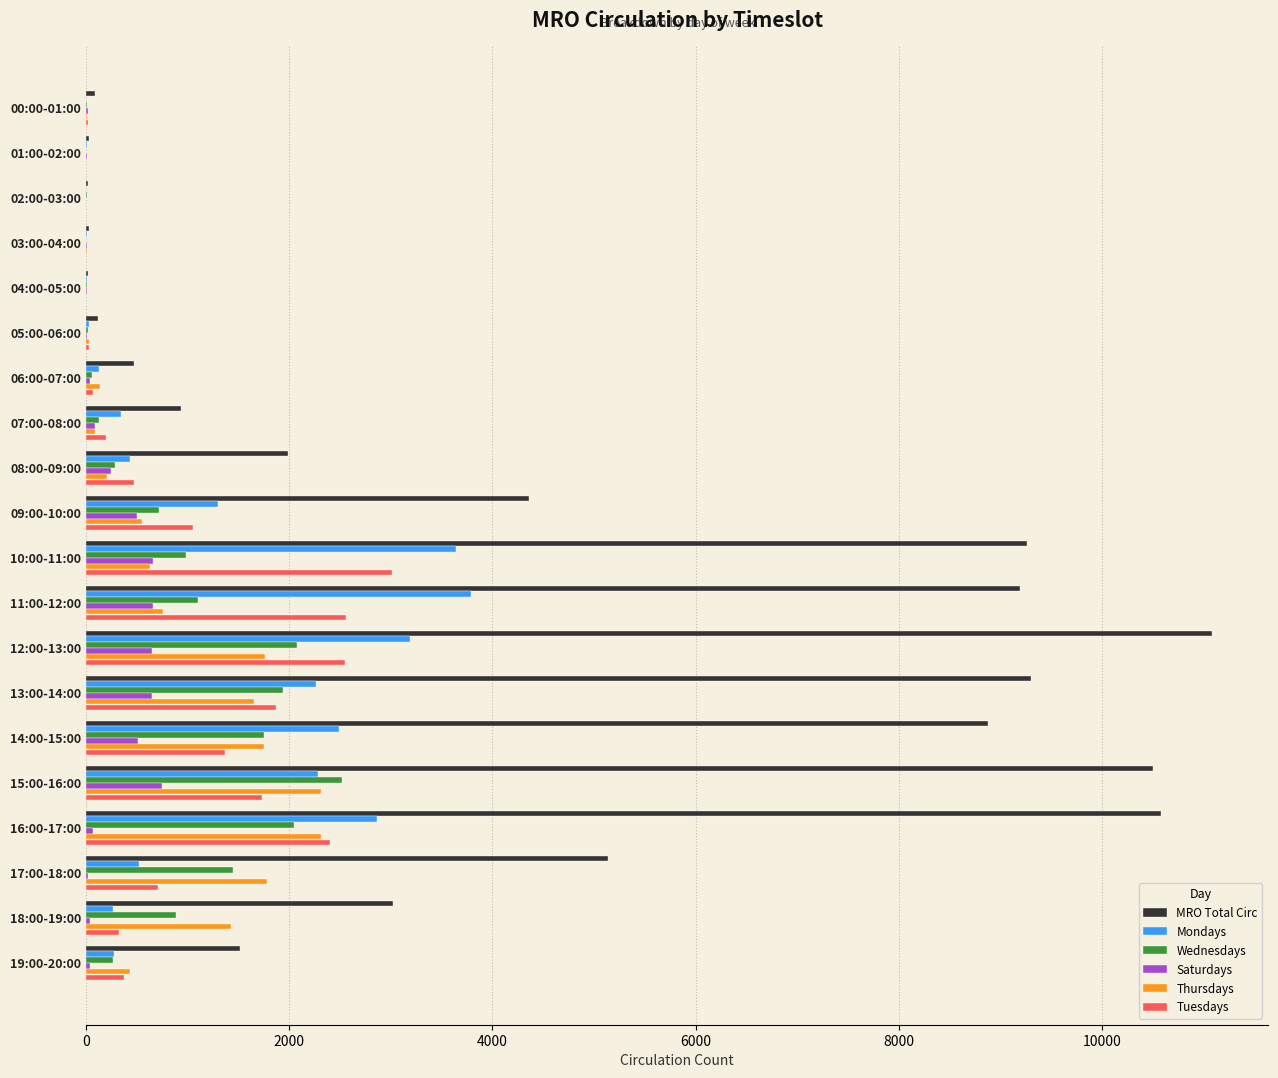

What is the greatest value displayed?

11085